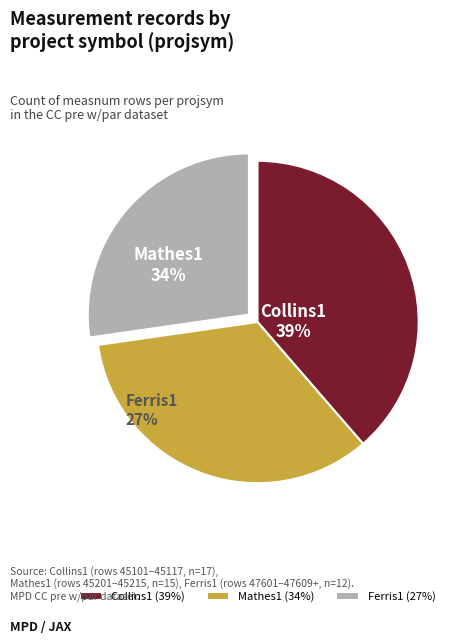

Does Collins1 represent more than half of the total?

No